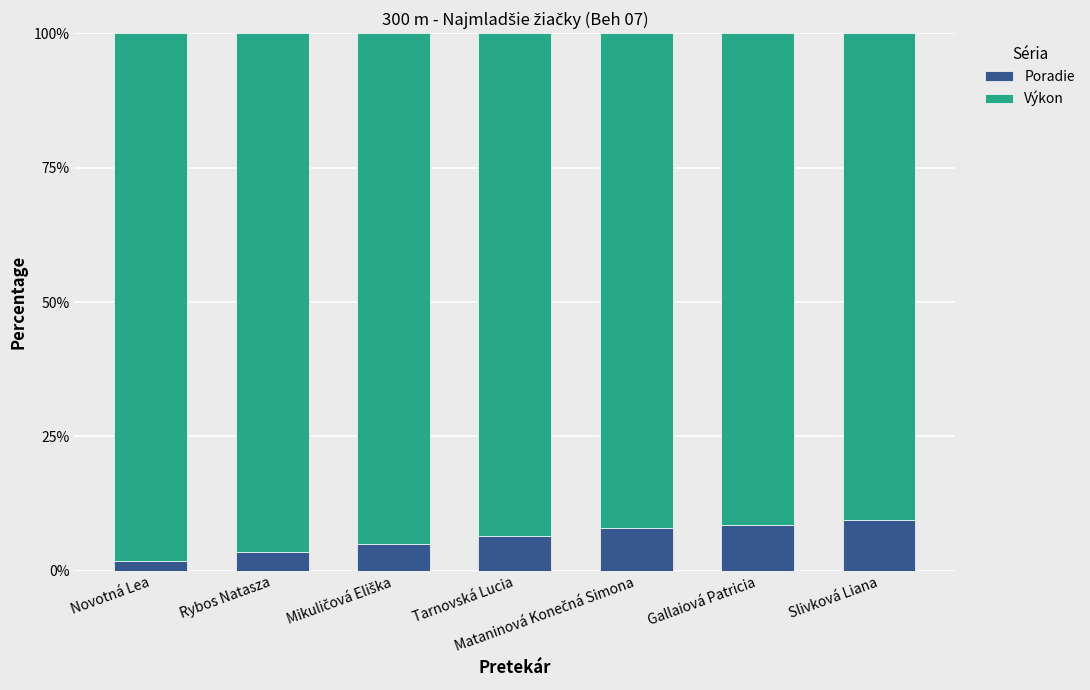

True or false: Poradie has a value of 3.4 at Rybos Natasza.

True